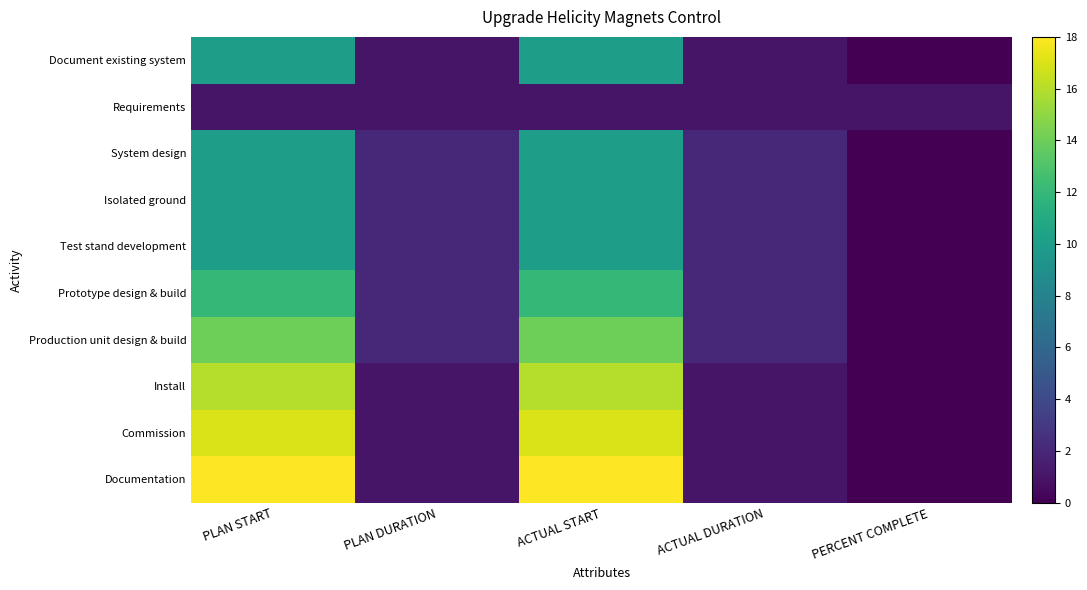

Reading right to left, what are all the values shown in this chart?

Document existing system: PERCENT COMPLETE=0	ACTUAL DURATION=1	ACTUAL START=10	PLAN DURATION=1	PLAN START=10
Requirements: PERCENT COMPLETE=1	ACTUAL DURATION=1	ACTUAL START=1	PLAN DURATION=1	PLAN START=1
System design: PERCENT COMPLETE=0	ACTUAL DURATION=2	ACTUAL START=10	PLAN DURATION=2	PLAN START=10
Isolated ground: PERCENT COMPLETE=0	ACTUAL DURATION=2	ACTUAL START=10	PLAN DURATION=2	PLAN START=10
Test stand development: PERCENT COMPLETE=0	ACTUAL DURATION=2	ACTUAL START=10	PLAN DURATION=2	PLAN START=10
Prototype design & build: PERCENT COMPLETE=0	ACTUAL DURATION=2	ACTUAL START=12	PLAN DURATION=2	PLAN START=12
Production unit design & build: PERCENT COMPLETE=0	ACTUAL DURATION=2	ACTUAL START=14	PLAN DURATION=2	PLAN START=14
Install: PERCENT COMPLETE=0	ACTUAL DURATION=1	ACTUAL START=16	PLAN DURATION=1	PLAN START=16
Commission: PERCENT COMPLETE=0	ACTUAL DURATION=1	ACTUAL START=17	PLAN DURATION=1	PLAN START=17
Documentation: PERCENT COMPLETE=0	ACTUAL DURATION=1	ACTUAL START=18	PLAN DURATION=1	PLAN START=18